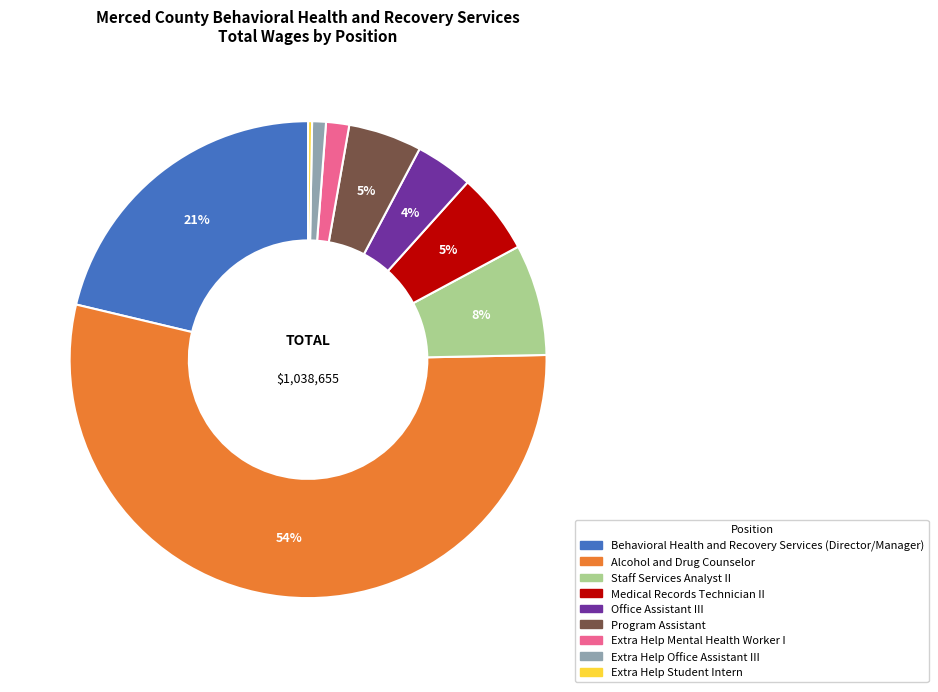

Which has a higher value, Alcohol and Drug Counselor or Program Assistant?

Alcohol and Drug Counselor